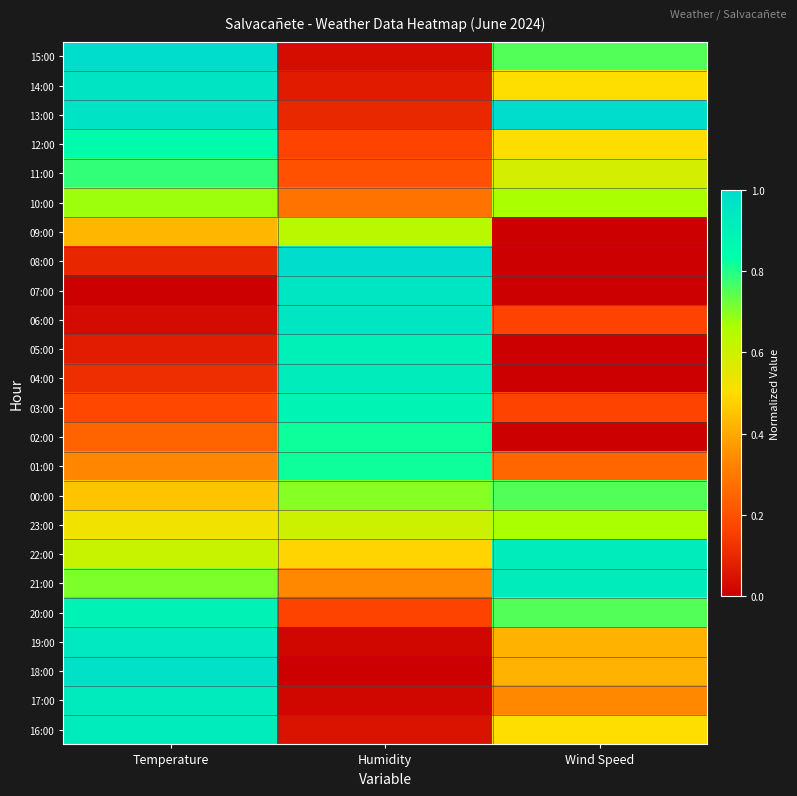

What is the difference between the highest and lowest values at Wind Speed?

1.0